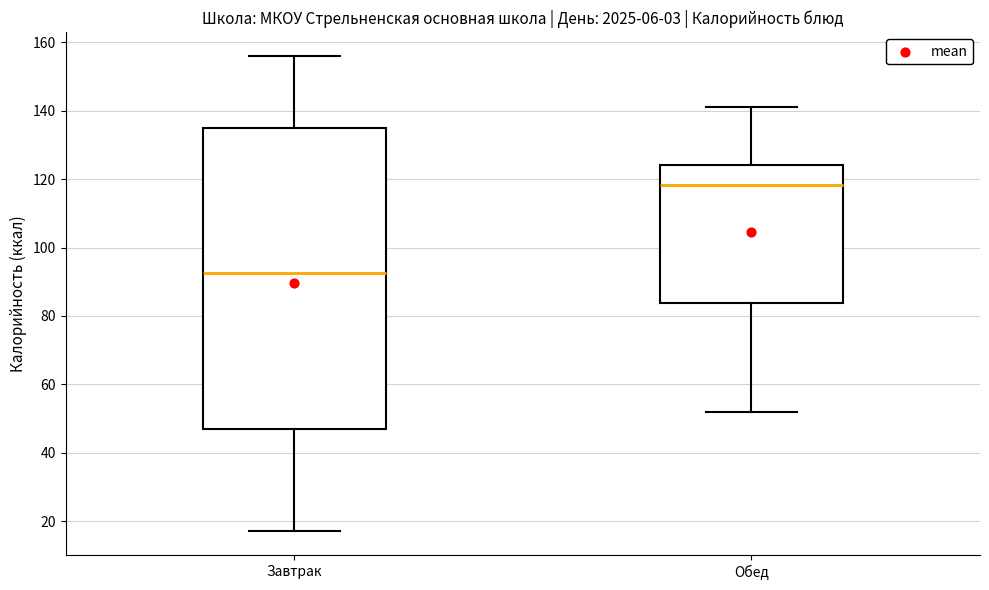

Which box has the highest median line?

Обед